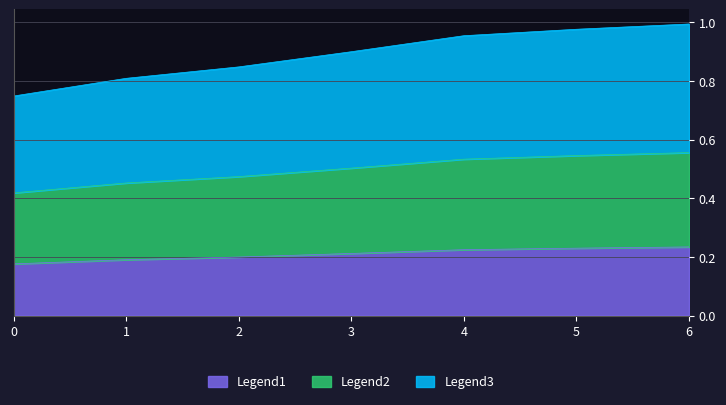

What is the value of the Legend1 point at the 4th from the left?

0.2